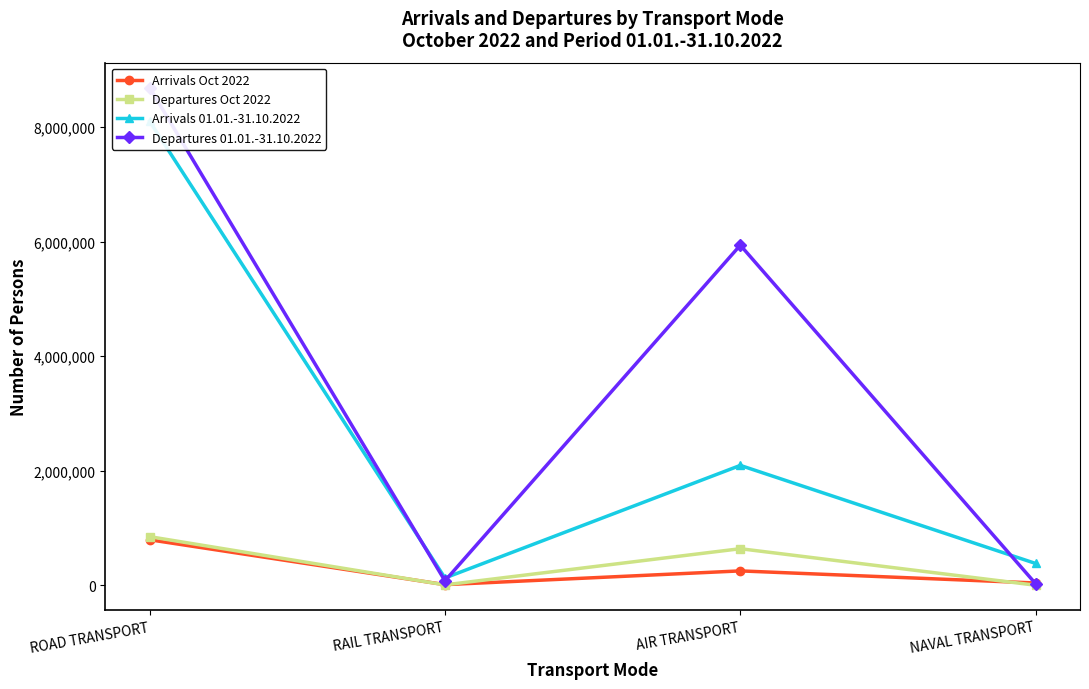

Reading right to left, what are all the values shown in this chart?

Arrivals Oct 2022: 41828	253018	12886	796713
Departures Oct 2022: 2661	640431	8823	850965
Arrivals 01.01.-31.10.2022: 382360	2094715	129408	8103495
Departures 01.01.-31.10.2022: 27490	5939231	79532	8690815